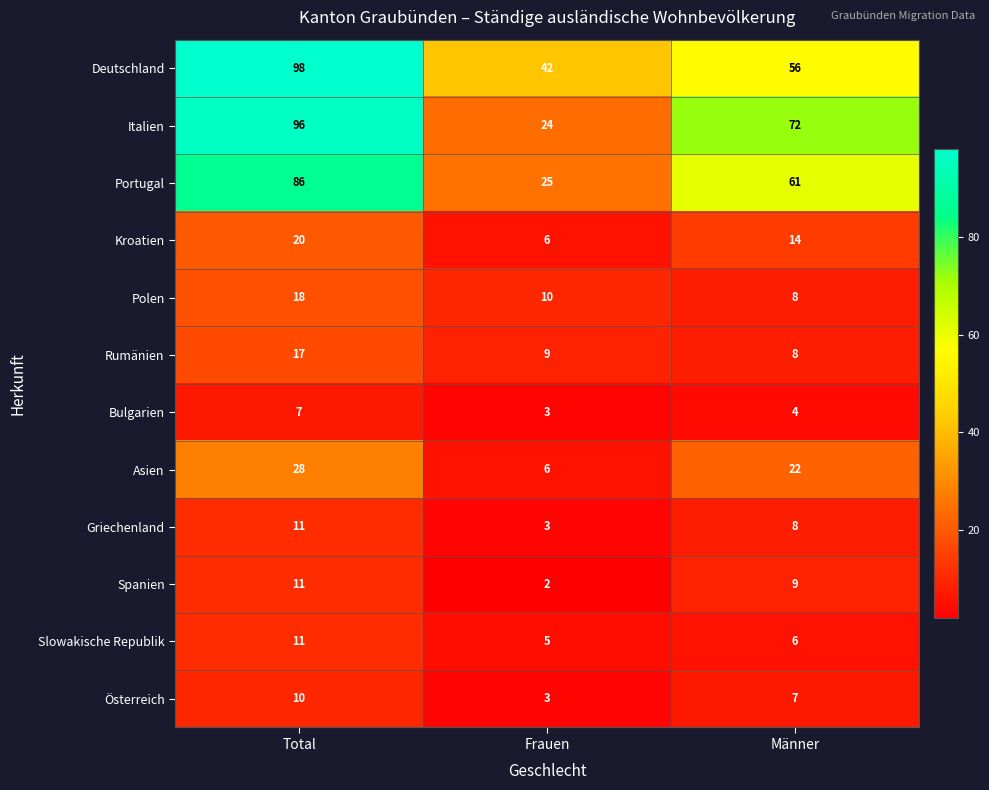

What is the difference between the second highest and minimum values in the Österreich series?

4